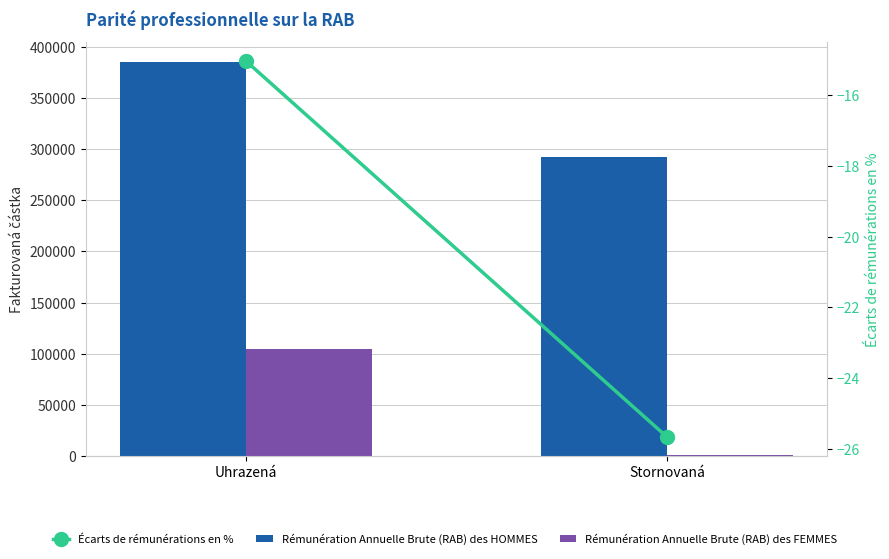

At which label is Rémunération Annuelle Brute (RAB) des HOMMES closest to 338882?

Uhrazená